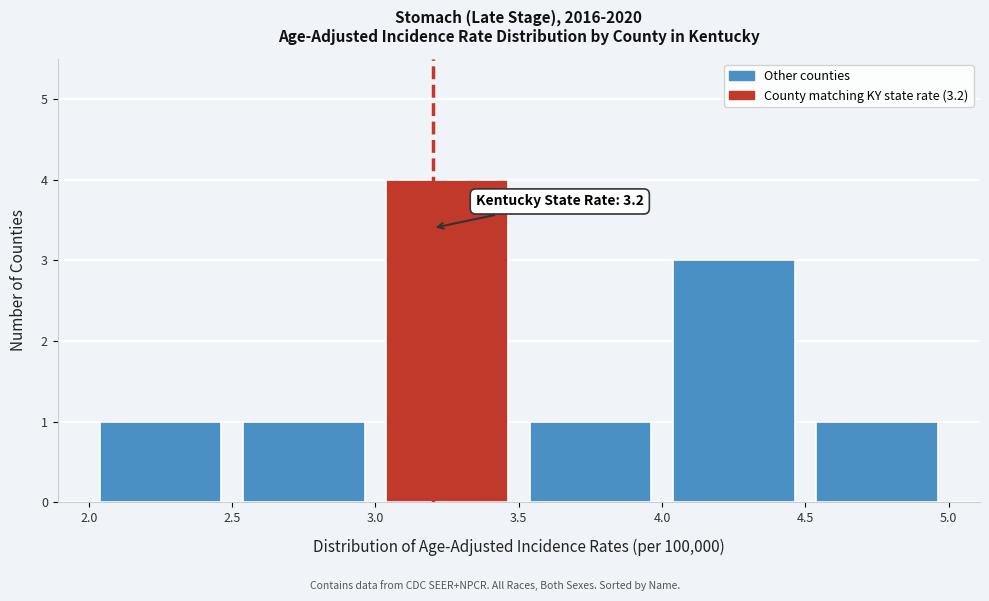

Which range on the x-axis has the tallest bar?

3.0 to 3.5